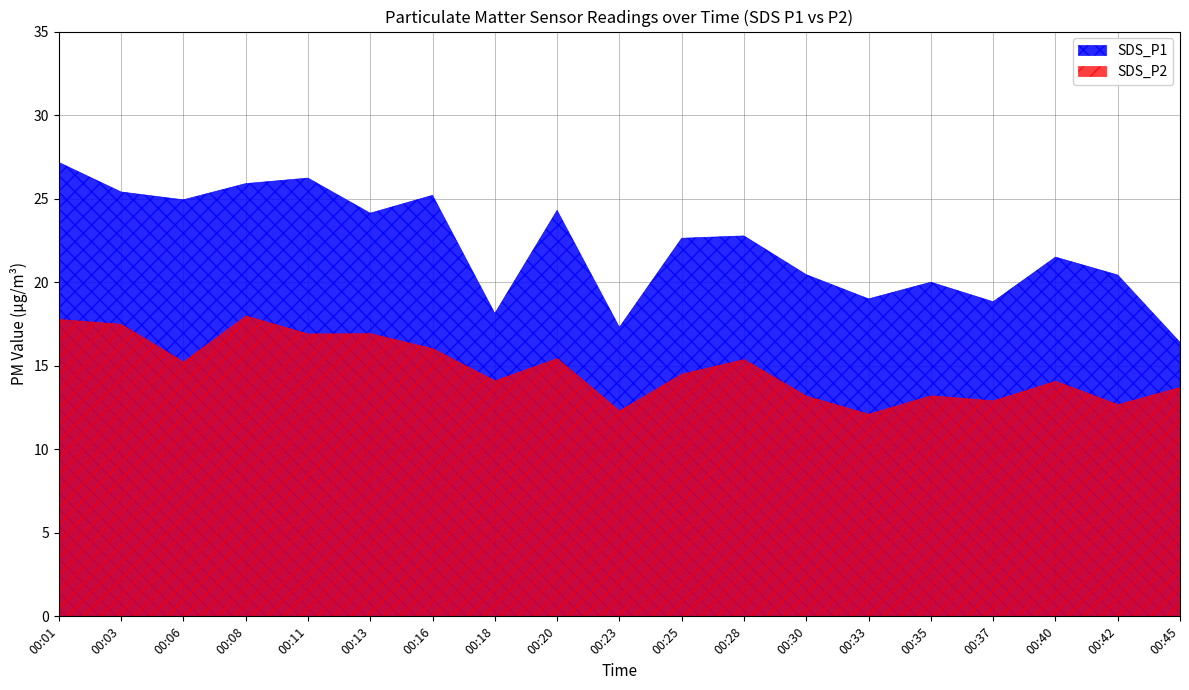

Reading left to right, list all the values displayed in this chart.

SDS_P1: 27.2	25.4	24.9	25.9	26.2	24.1	25.2	18.1	24.3	17.3	22.6	22.8	20.4	19.0	20.0	18.8	21.5	20.4	16.4
SDS_P2: 17.8	17.5	15.2	18.0	16.9	16.9	16.0	14.1	15.4	12.3	14.5	15.4	13.2	12.1	13.2	12.9	14.1	12.7	13.7